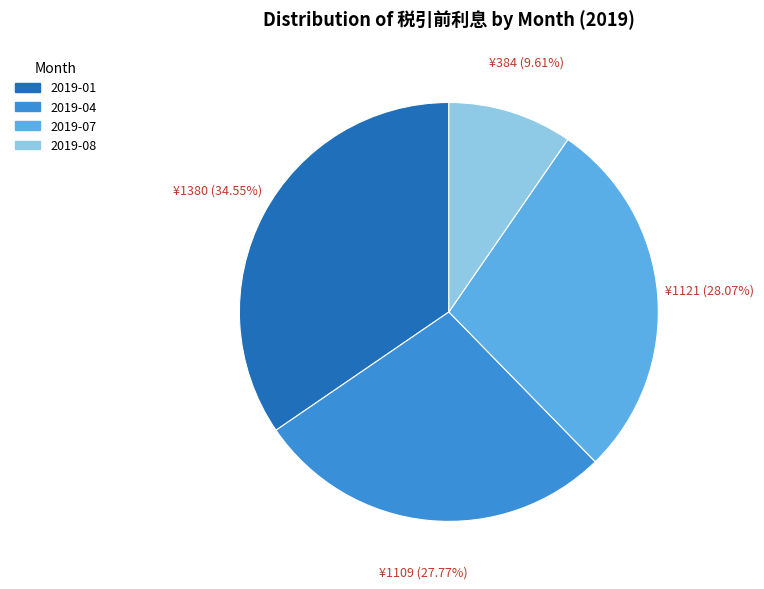

How many segments does this pie chart have?

4